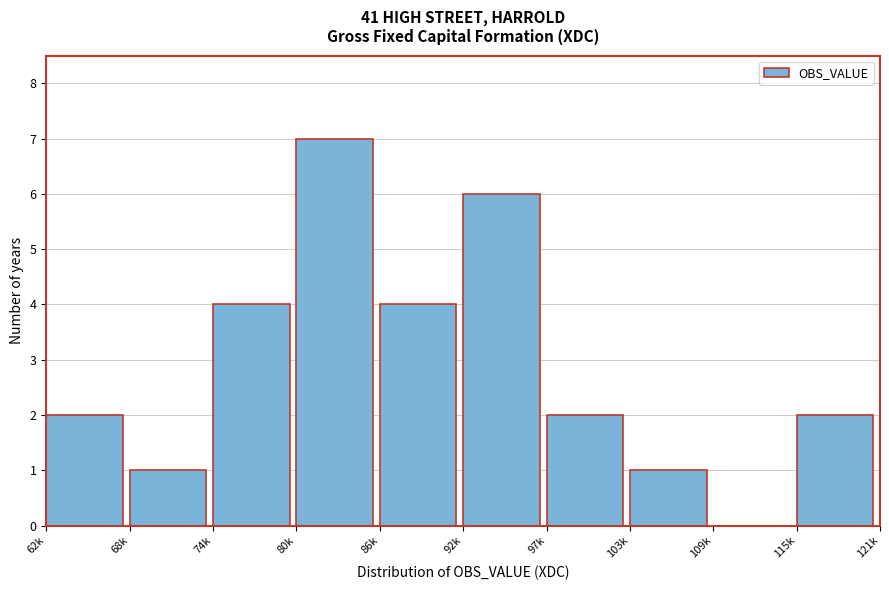

Reading left to right, transcribe all the data shown in this chart.

62k=2	68k=1	74k=4	80k=7	86k=4	92k=6	97k=2	103k=1	109k=0	115k=2